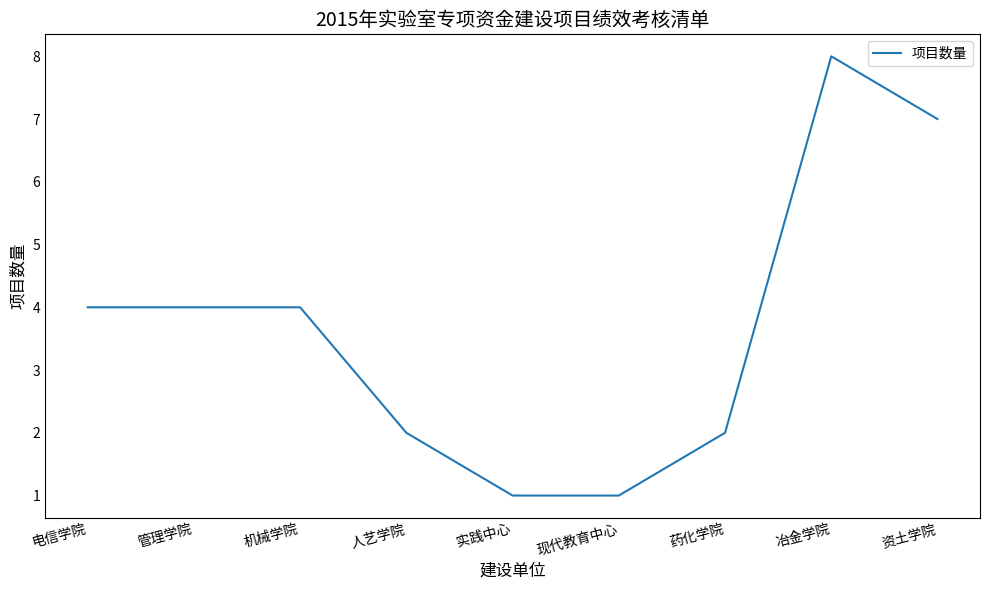

Which label corresponds to the largest value in the chart?

冶金学院